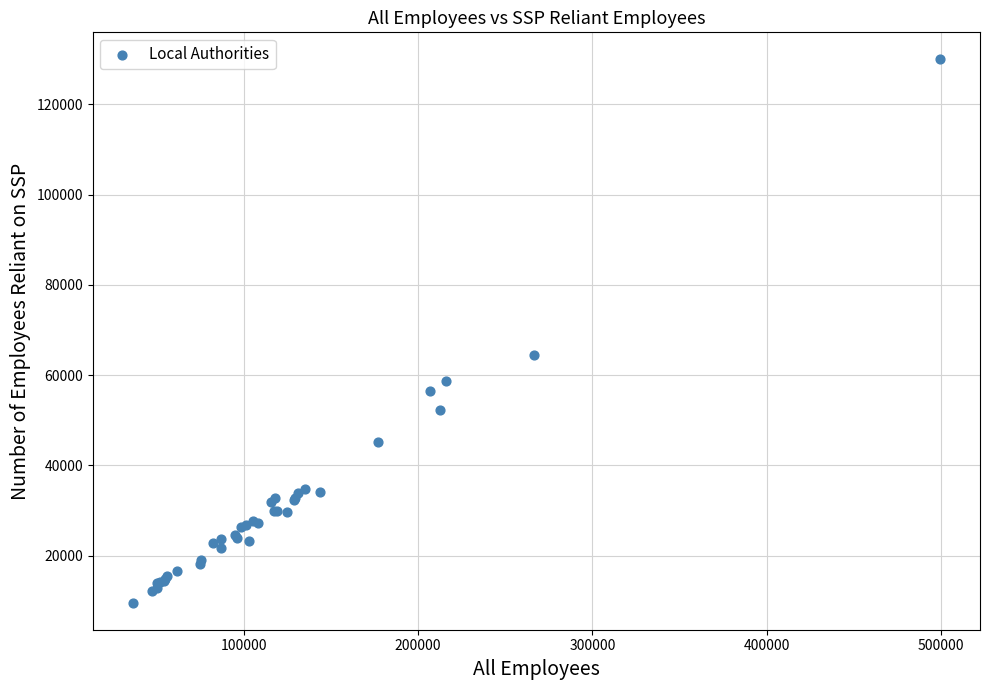

What Y value in the scatter plot is closest to 69753?

64405